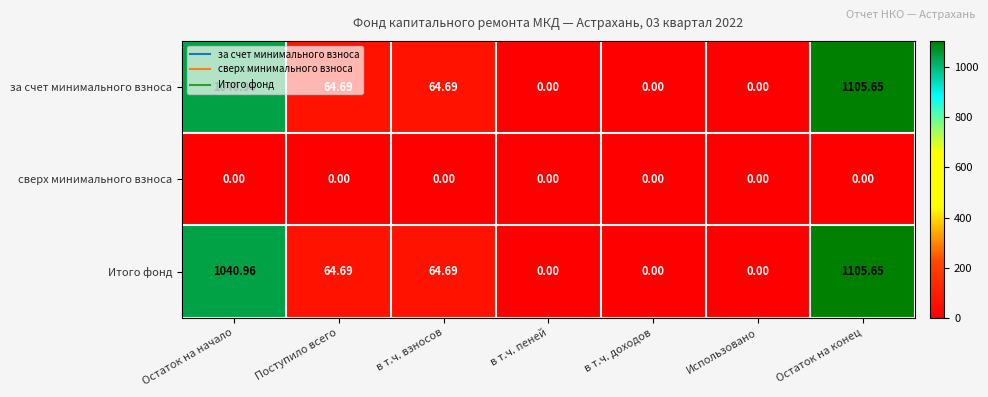

At which category is the sum across all series the highest?

Остаток на конец